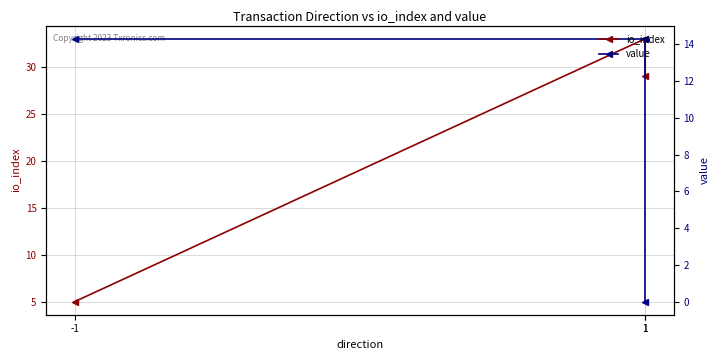

How many series are shown in this chart?

2